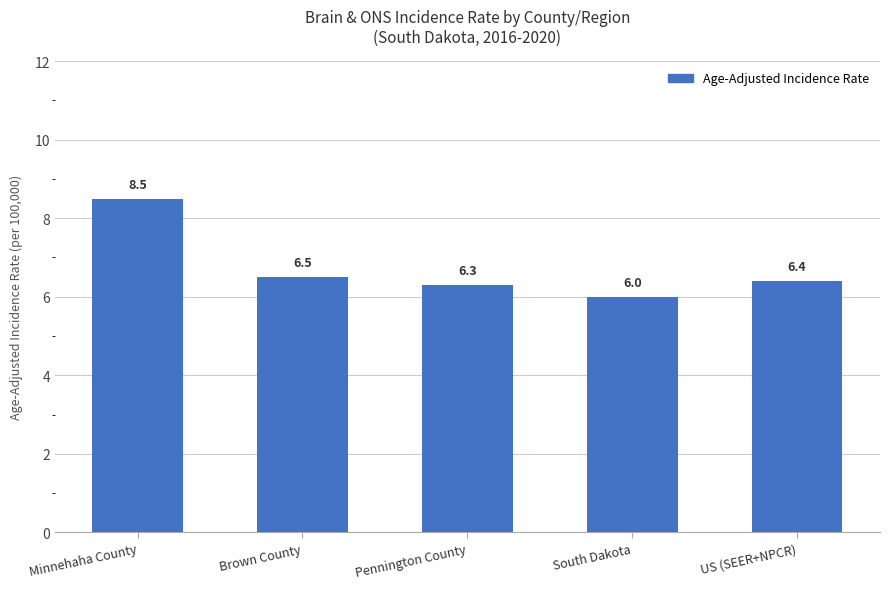

Reading left to right, extract all data points from this chart.

8.5	6.5	6.3	6.0	6.4